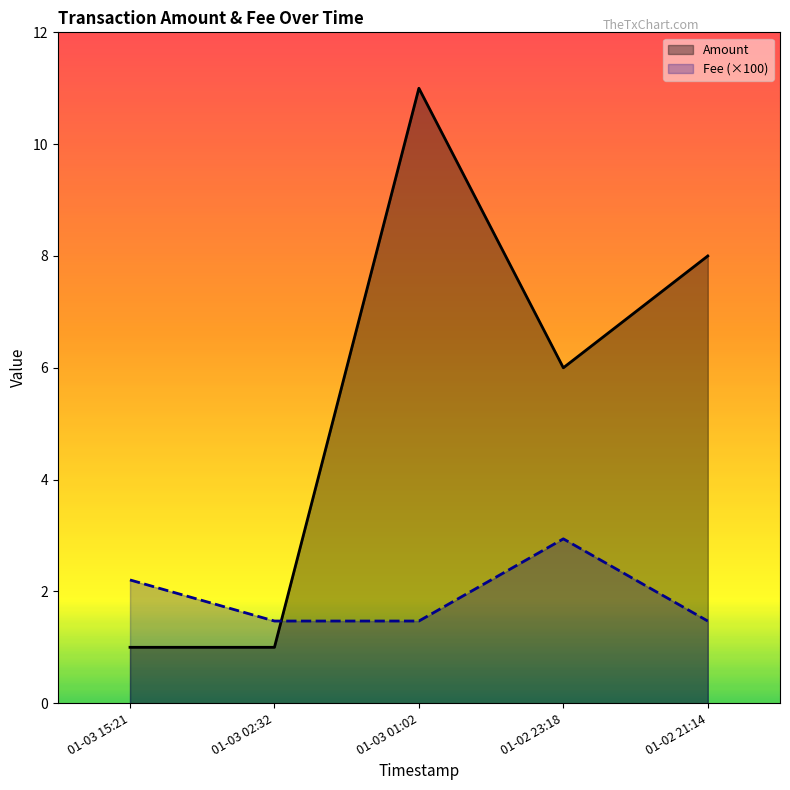

How many values in the Amount series are below 6?

2